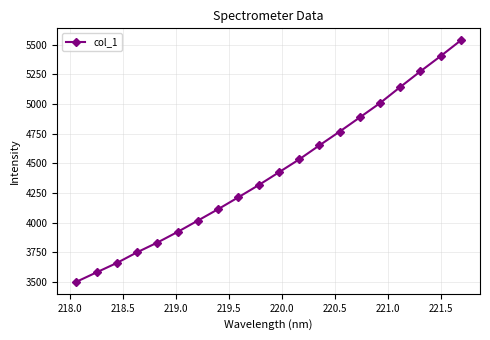

Reading left to right, what are all the values shown in this chart?

3501.7	3581.3	3660.4	3750.4	3832.2	3921.9	4017.3	4113.4	4213.8	4315.8	4423.6	4532.3	4650.3	4766.4	4886.2	5006.9	5142.2	5274.7	5403.0	5535.8